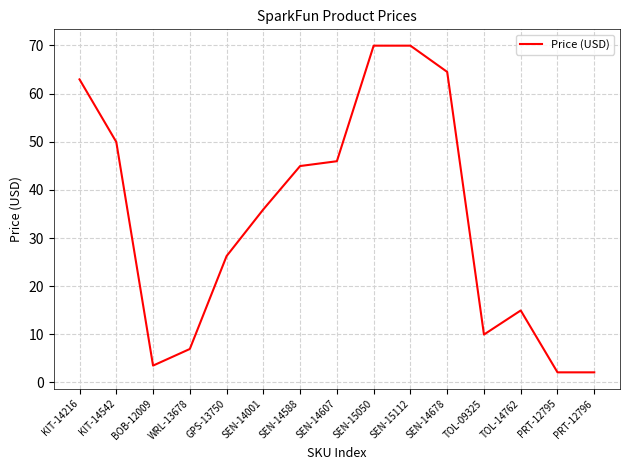

Does the chart display data point markers on the line(s)?

No